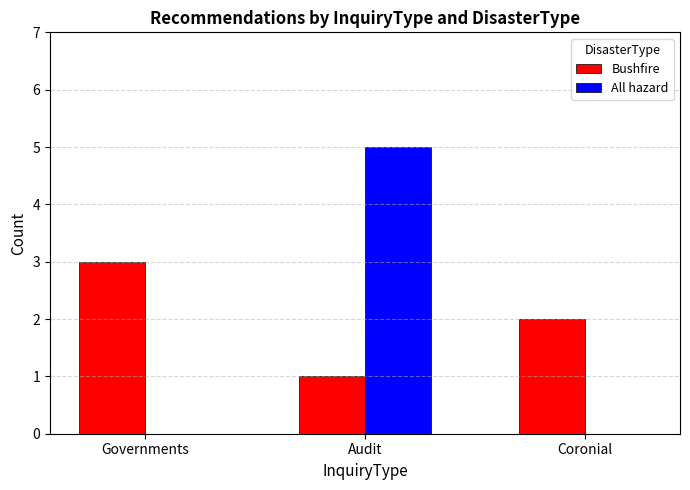

What is the approximate value of All hazard at Audit?

5